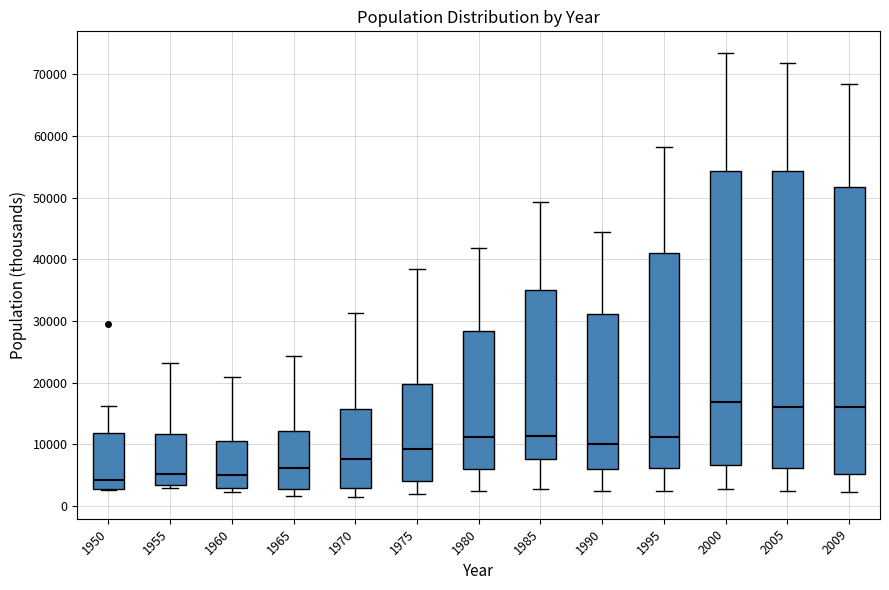

Where does the lower whisker of the box at x = 1965 end on the y-axis? The values are not printed on the chart, so give them approximately, as read against the axis.

2000